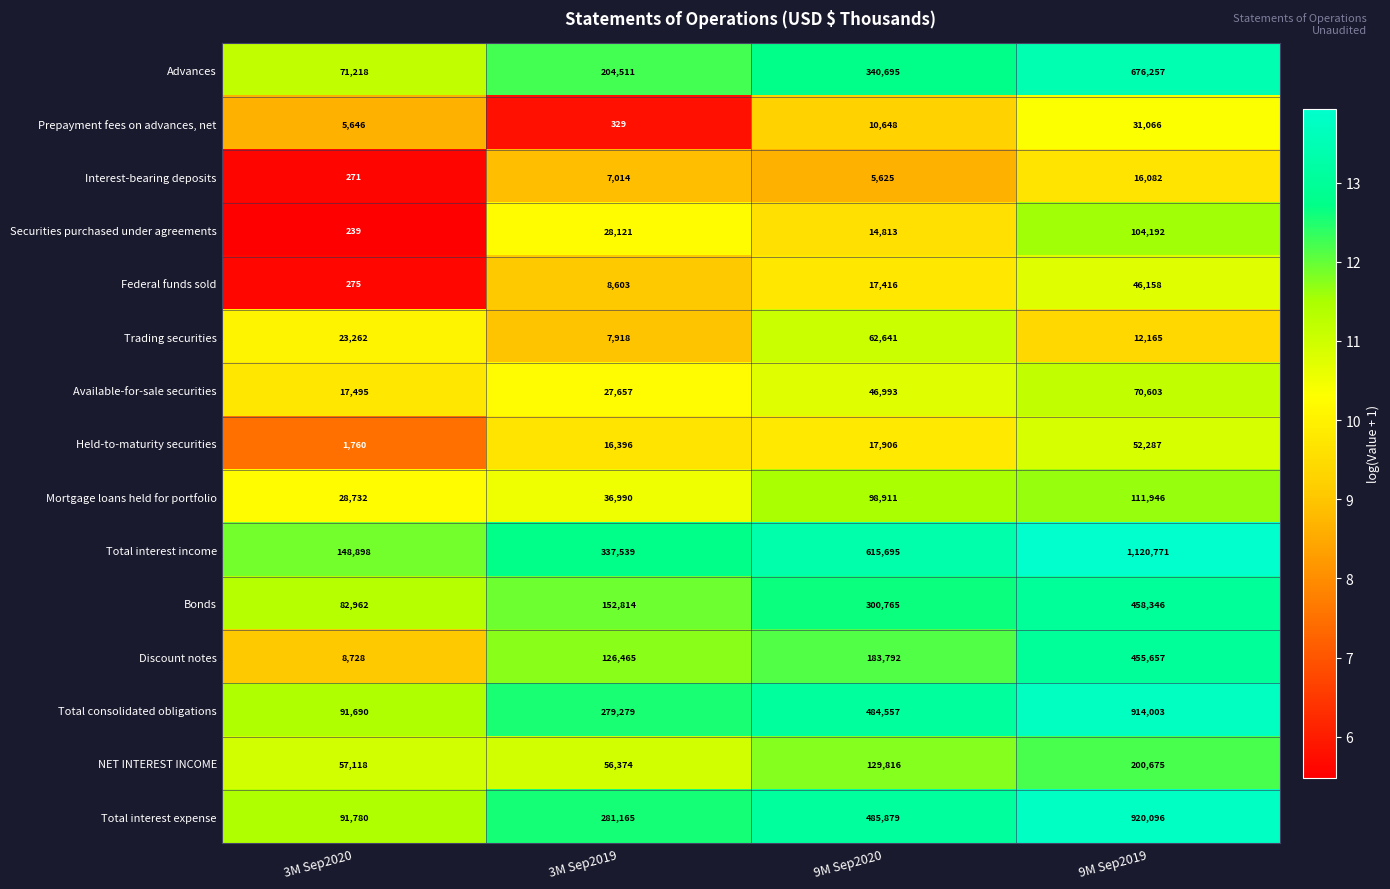

How many categories are shown in the chart?

4